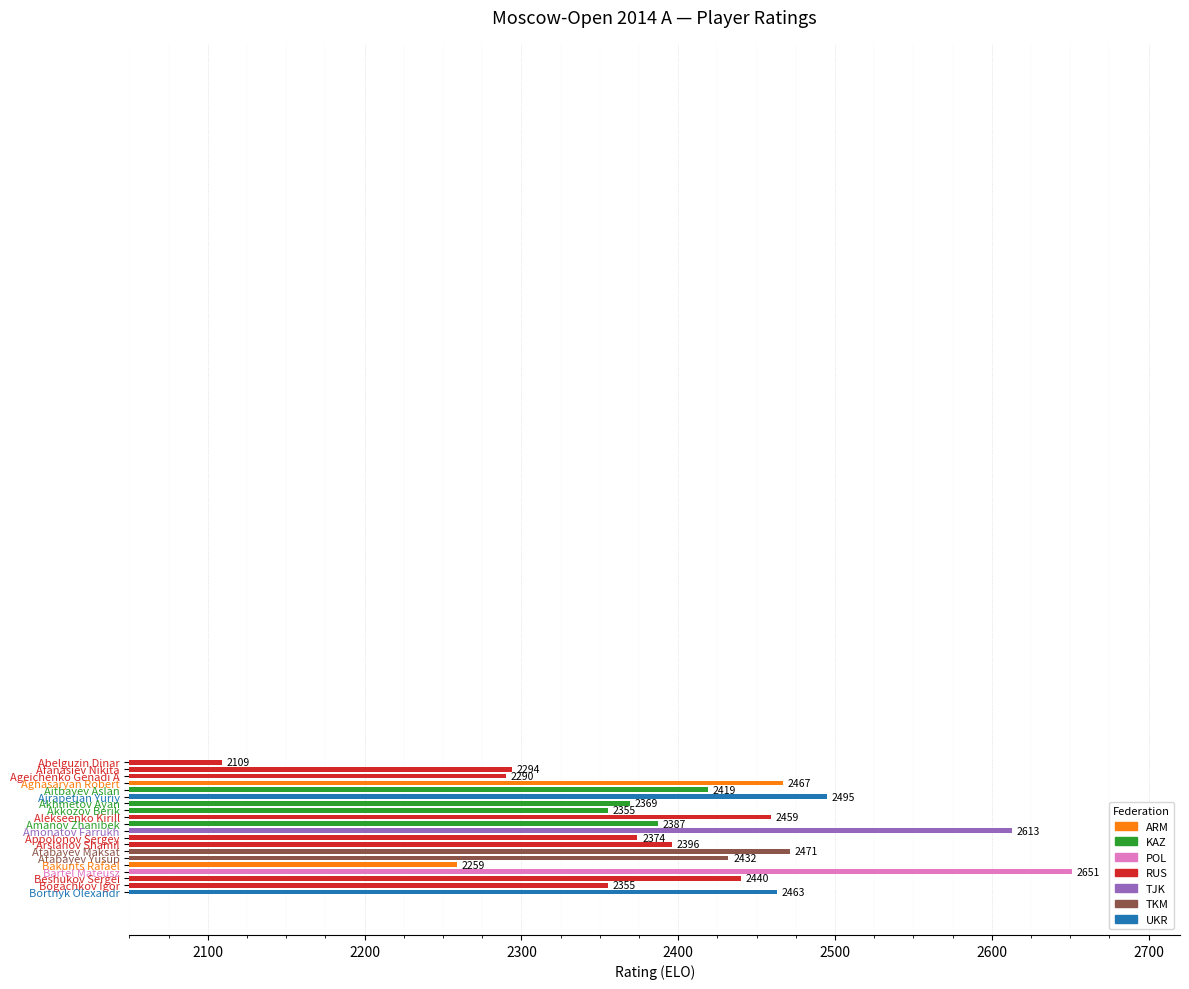

What is the value of the 16th bar from the top?

2259